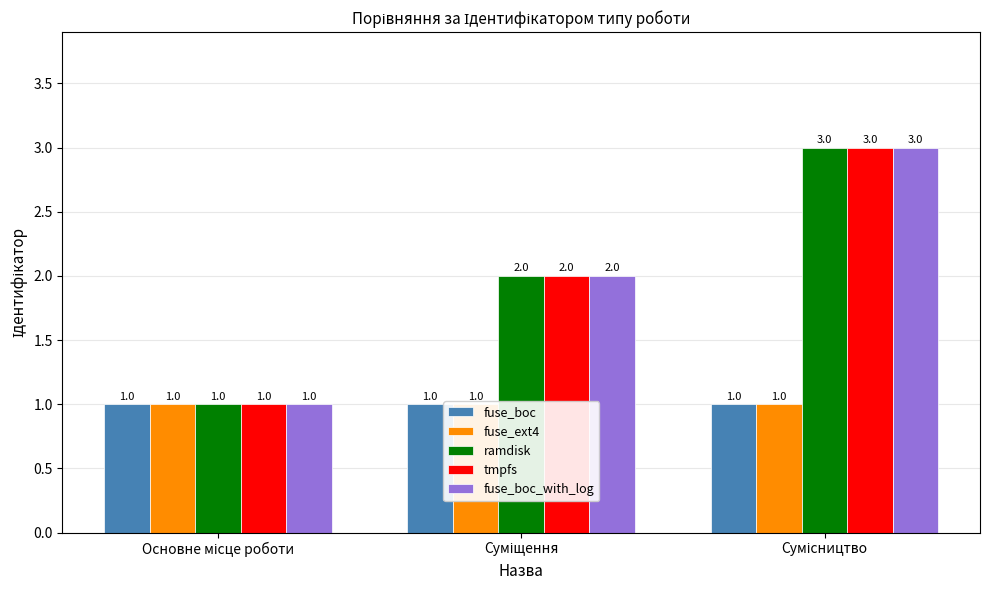

Does the chart contain any negative values?

No